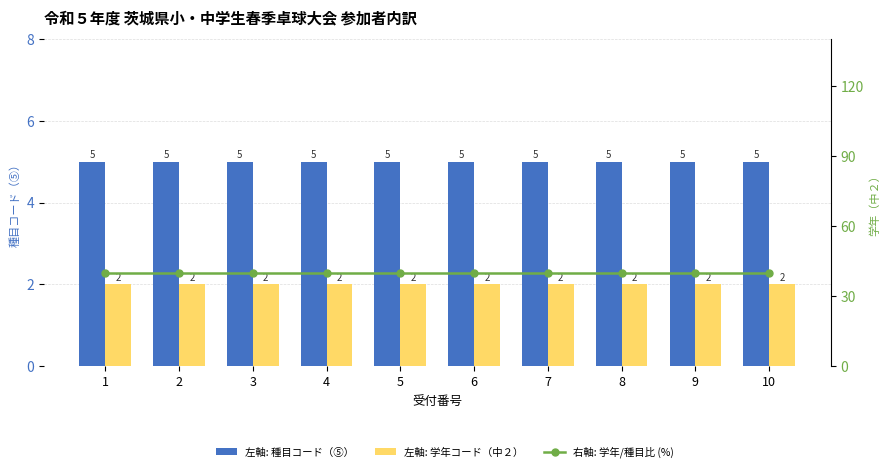

Which has a higher value, 8 or 10?

8